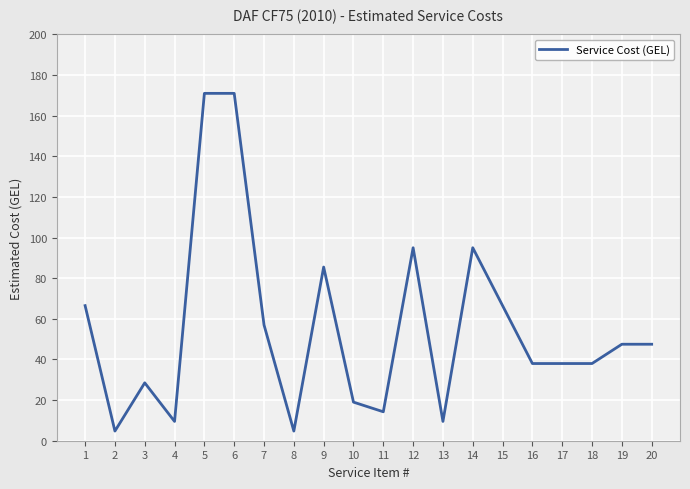

What value does the data have at 10?

19.0